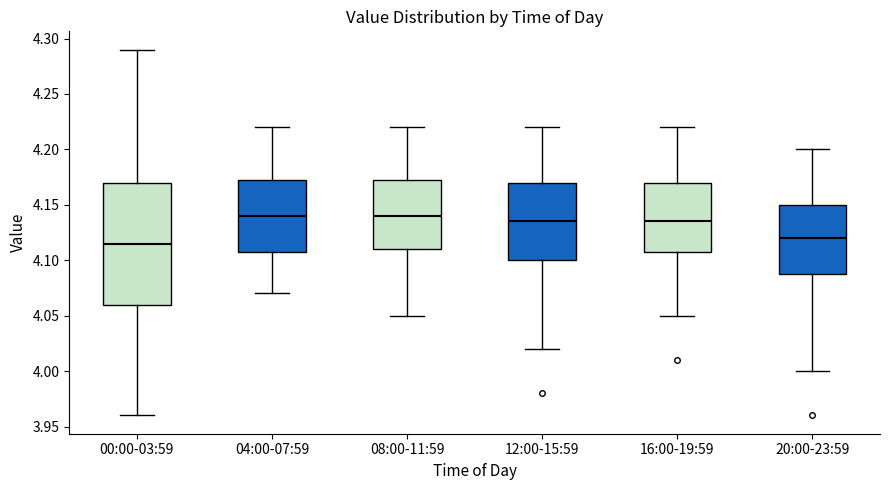

Where is the lower edge of the box for 00:00-03:59 on the y-axis? The values are not printed on the chart, so give them approximately, as read against the axis.

4.060